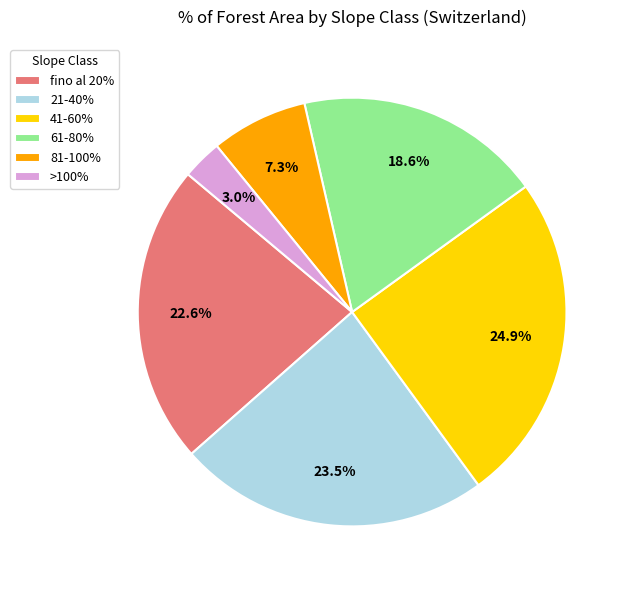

True or false: >100% accounts for 15% of the total.

False